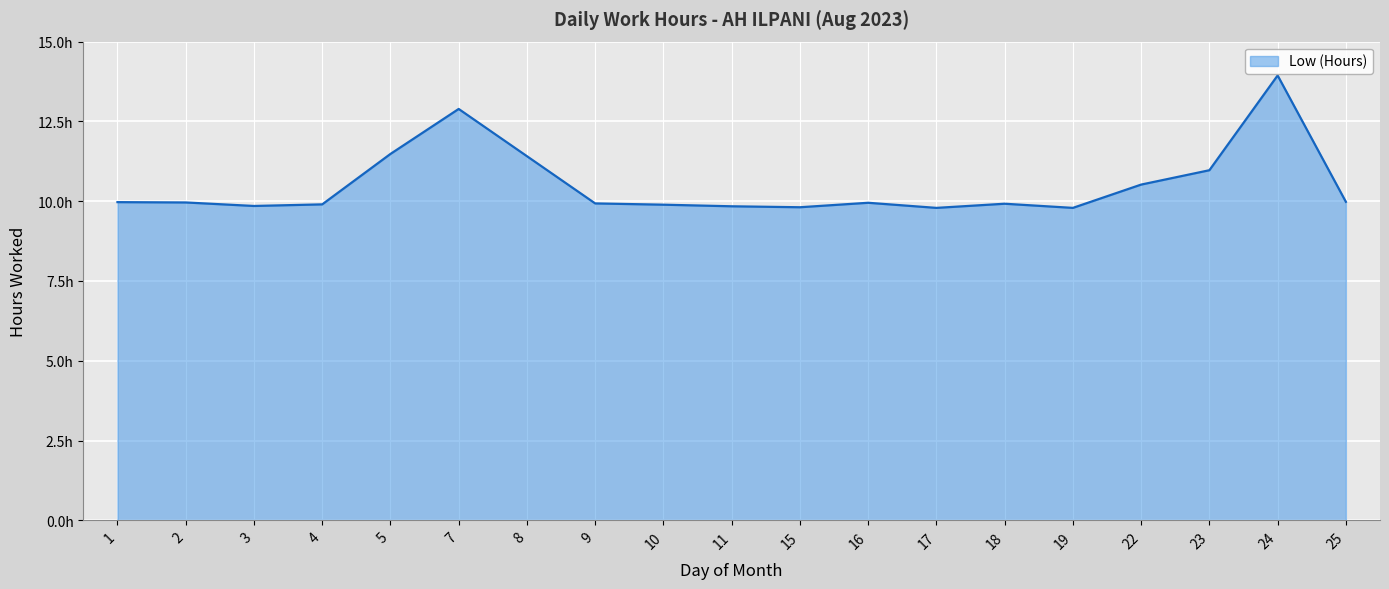

Reading left to right, extract all data points from this chart.

1=10.0	2=10.0	3=9.8	4=9.9	5=11.5	7=12.9	8=11.4	9=9.9	10=9.9	11=9.8	15=9.8	16=9.9	17=9.8	18=9.9	19=9.8	22=10.5	23=11.0	24=13.9	25=10.0